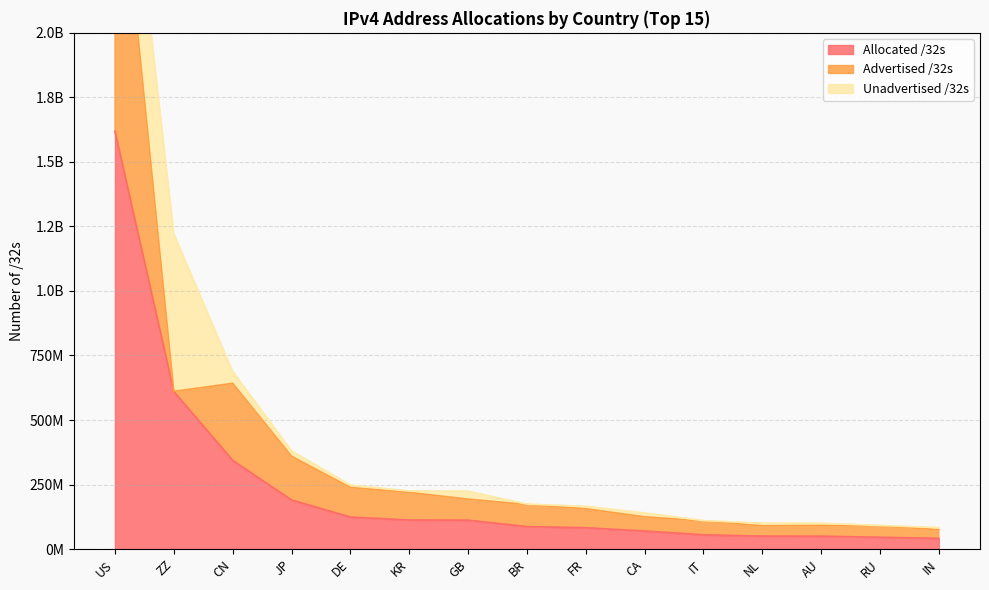

What are all the series names shown in the legend?

Allocated /32s, Advertised /32s, Unadvertised /32s